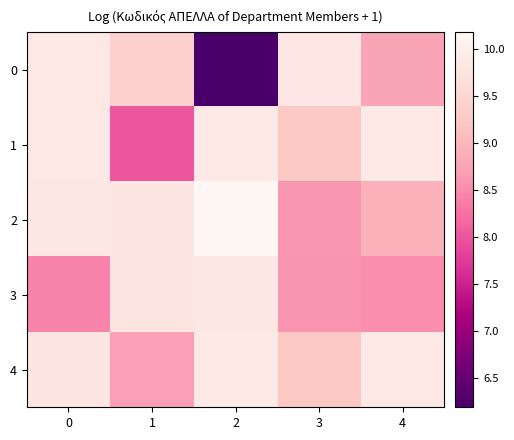

At how many categories does at least one series exceed 8?

5